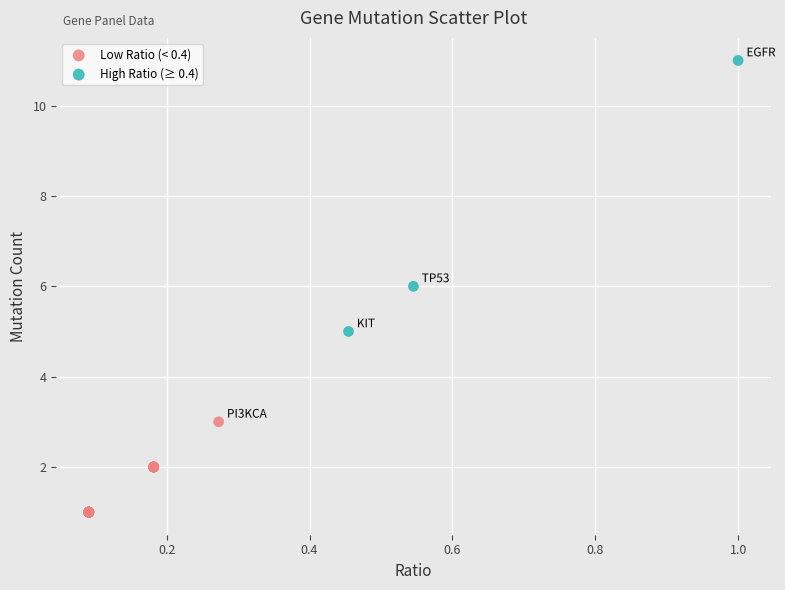

Which series has the widest spread of Y values?

High Ratio (≥ 0.4)